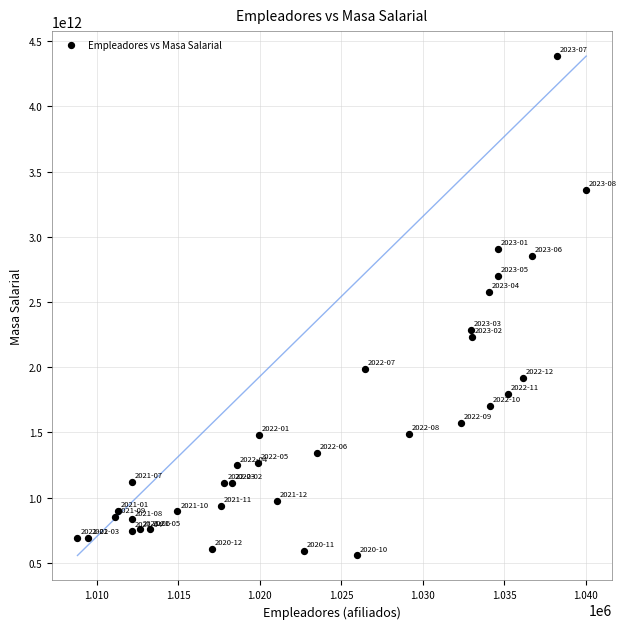

What Y value in the scatter plot is closest to 2470580096720?

2574299832767.8